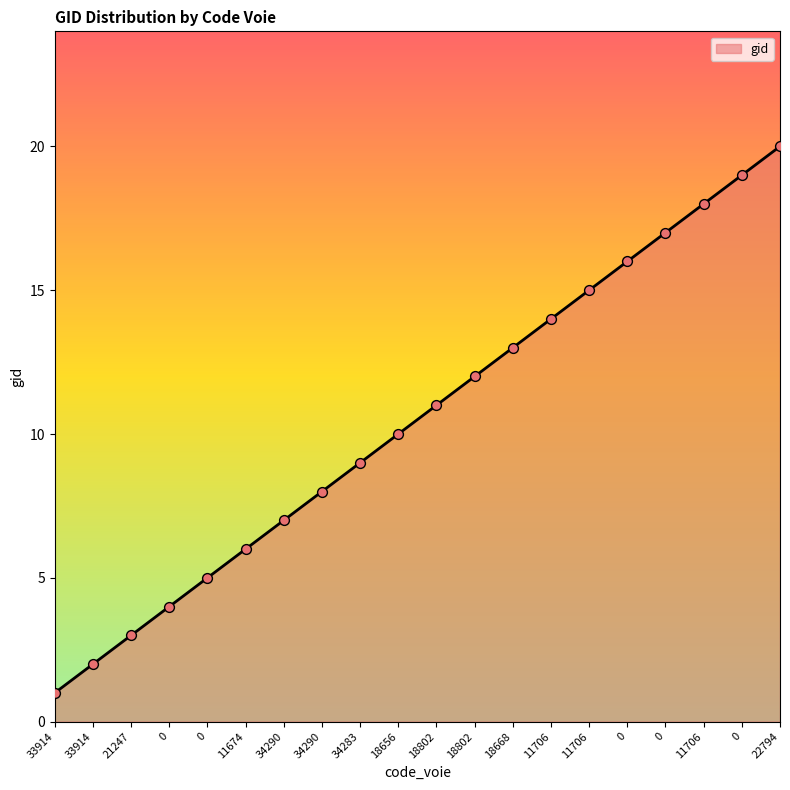

Is this an area chart (filled region under the line)?

Yes